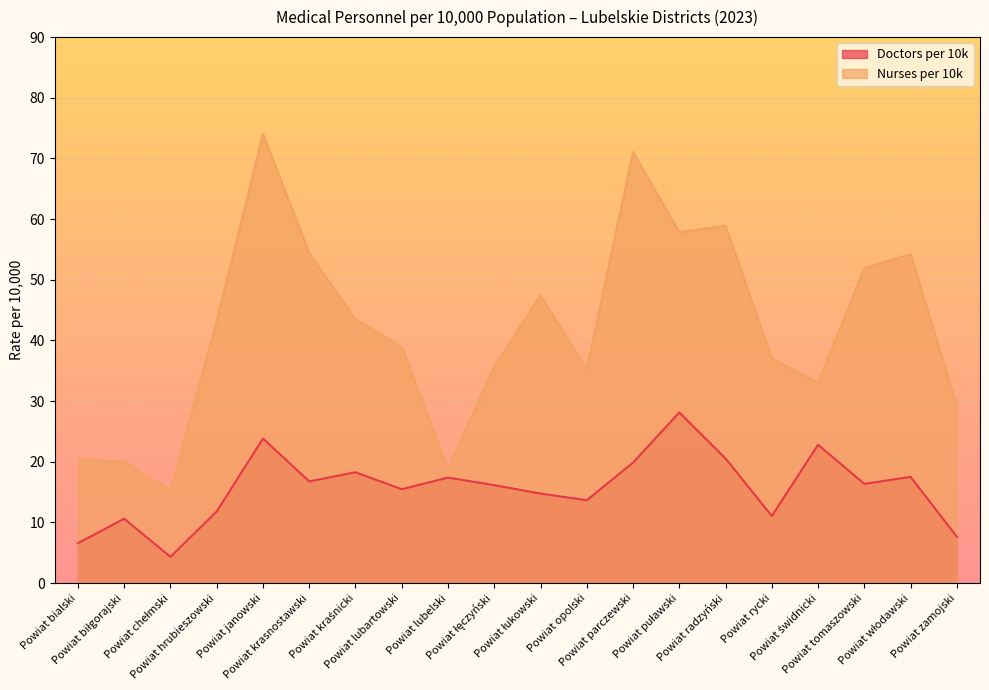

How many lines are shown in the chart?

2